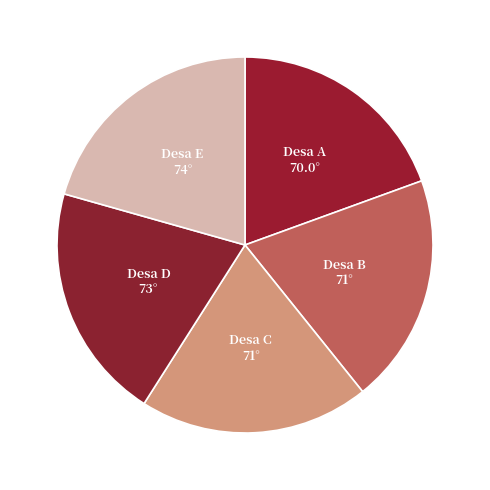

How many slices are in this pie chart?

5